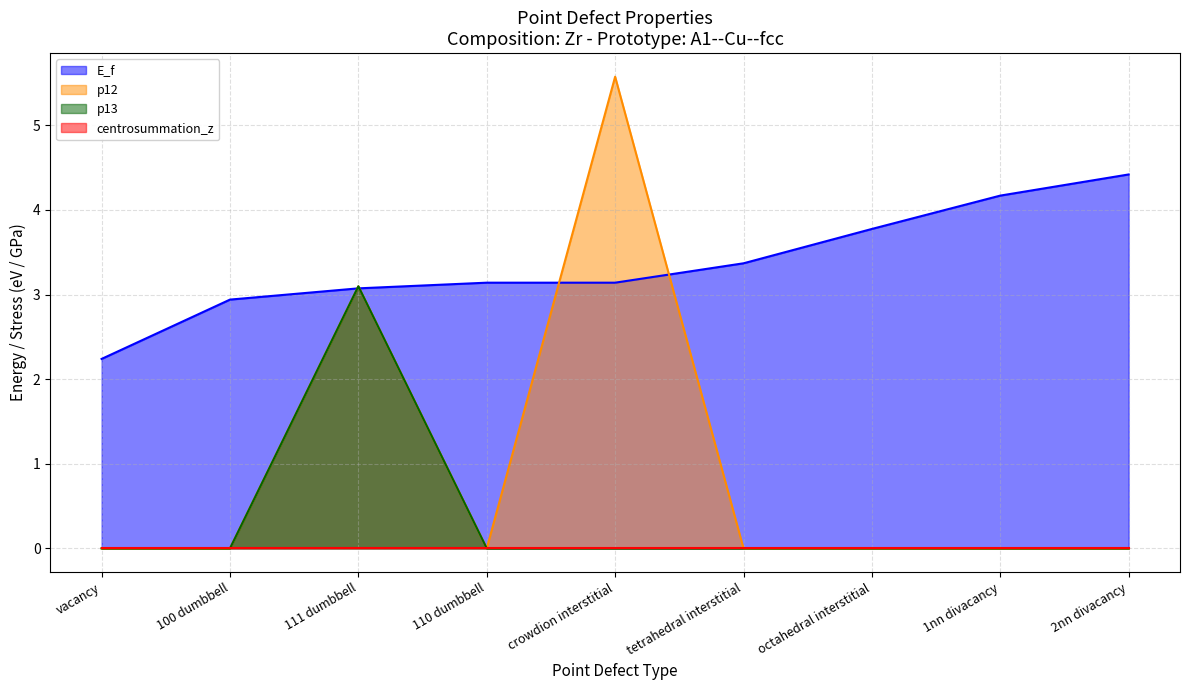

How many data points in p13 are above 0?

1